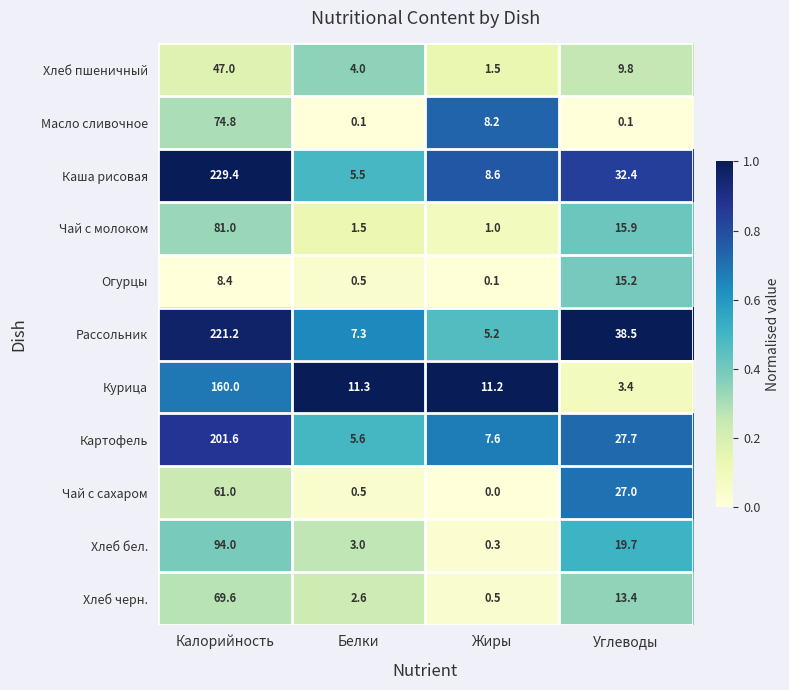

What is the difference between the highest and lowest values at Калорийность?

221.0